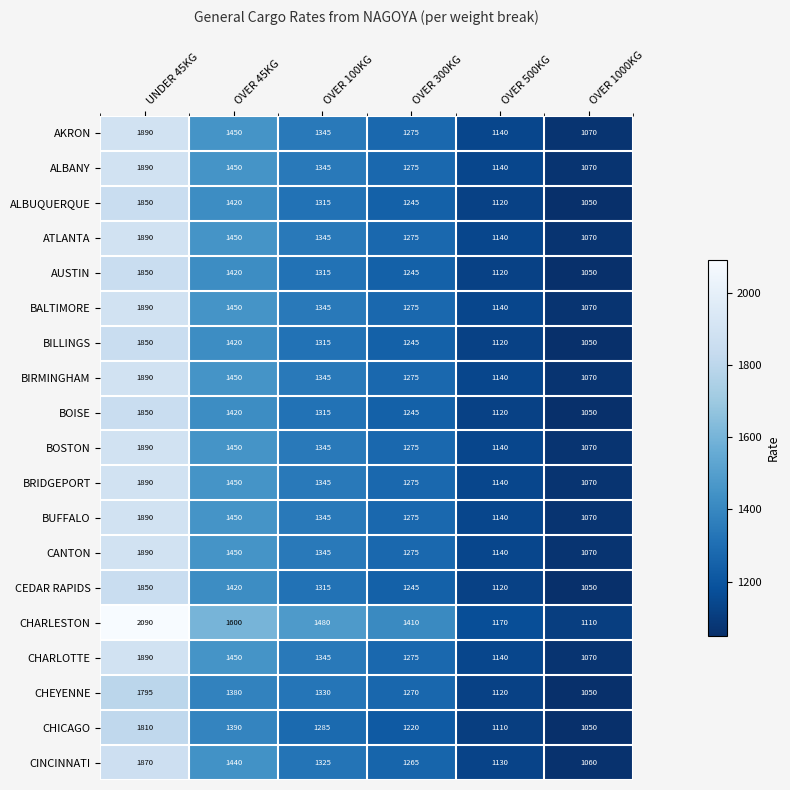

At which label is ATLANTA closest to 1480?

OVER 45KG